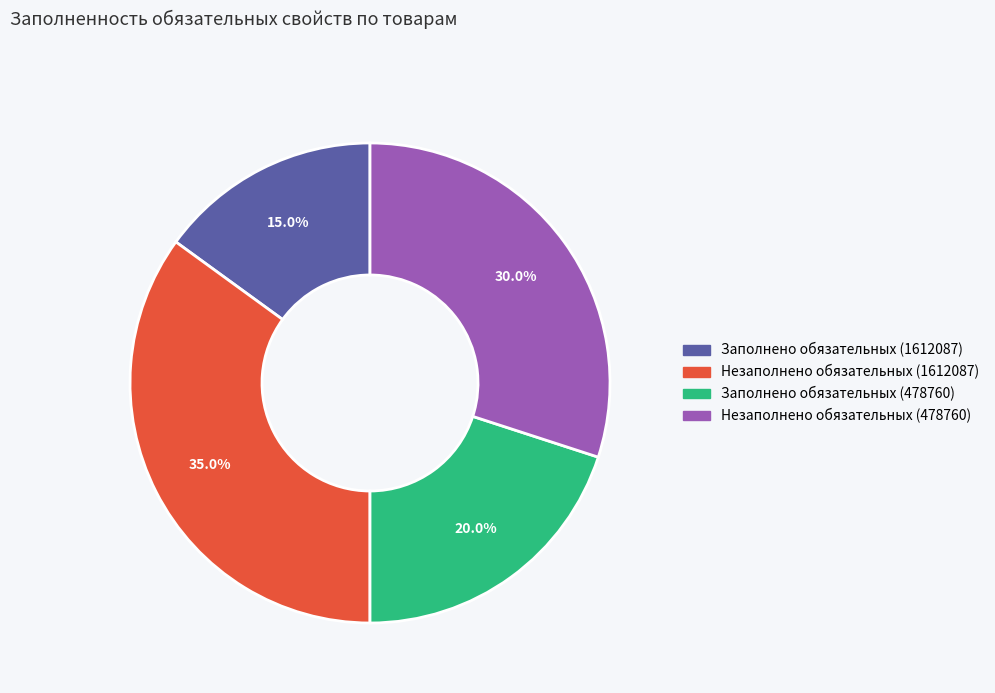

What is the total percentage of Заполнено обязательных (478760) and Заполнено обязательных (1612087)?

35.0%